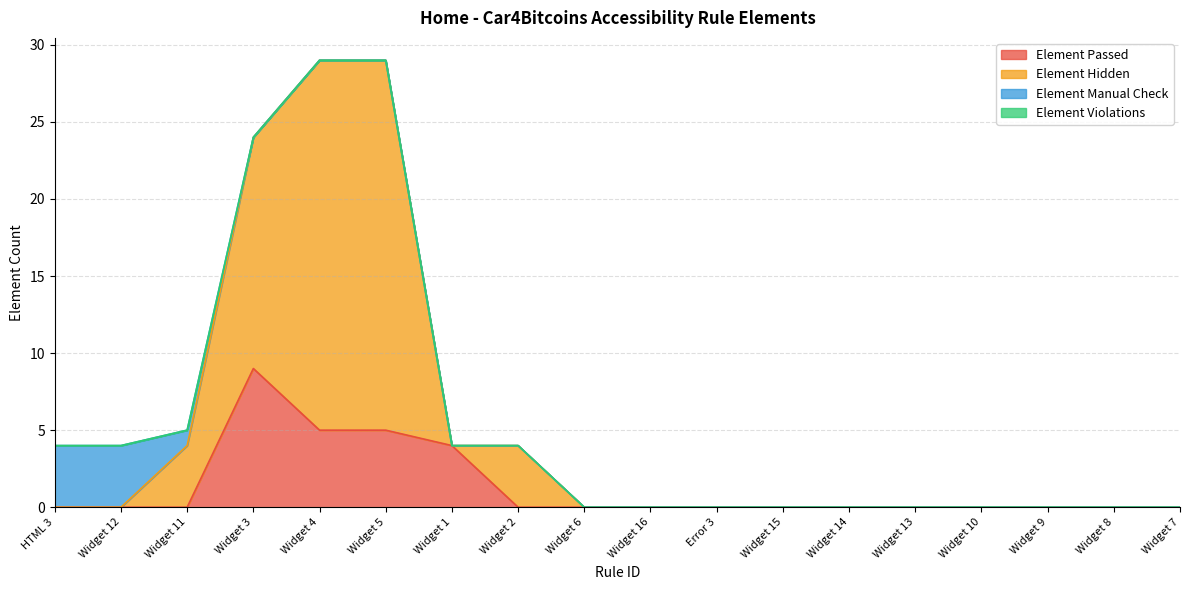

At which label does Element Passed reach its peak?

Widget 3